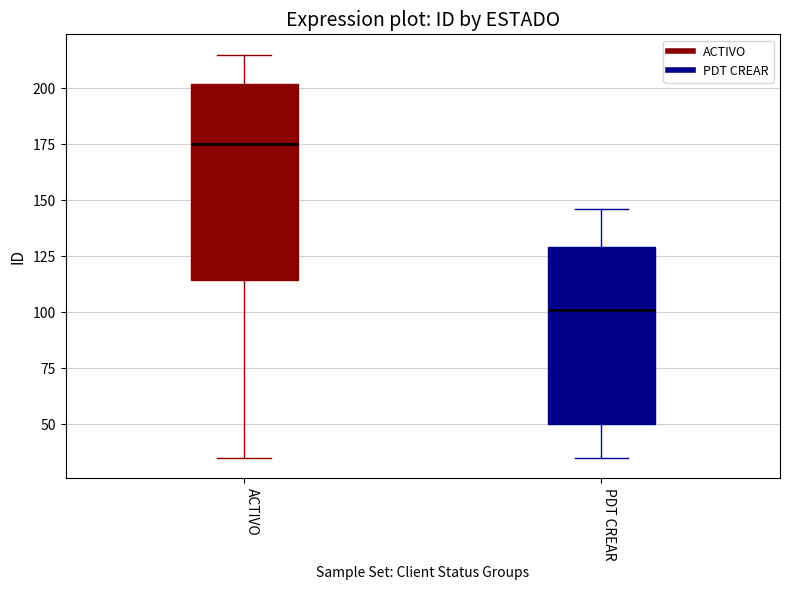

Reading left to right, transcribe this box plot: for each box, give where its median line is, the range the box spans, and where its two whiskers end, as read against the y-axis. The values are not printed on the chart, so give them approximately, as read against the axis.

ACTIVO: median 175, box 115 to 200, whiskers 35 to 215
PDT CREAR: median 100, box 50 to 130, whiskers 35 to 145